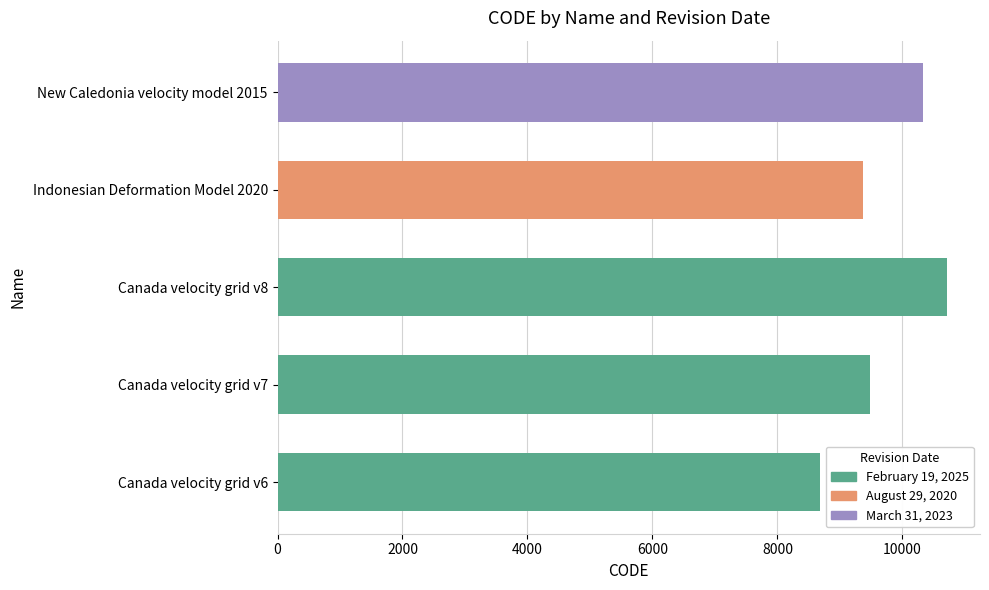

Reading bottom to top, extract all data points from this chart.

8676	9483	10707	9375	10323